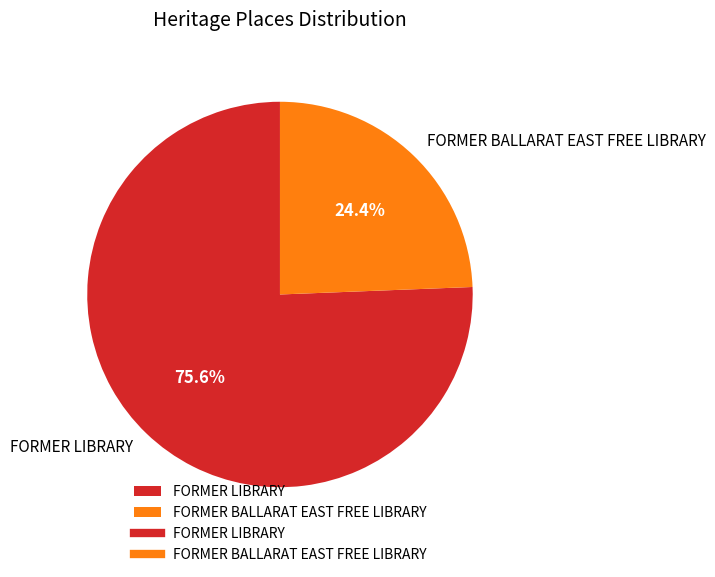

What percentage is the FORMER BALLARAT EAST FREE LIBRARY slice, to the nearest percent?

24%